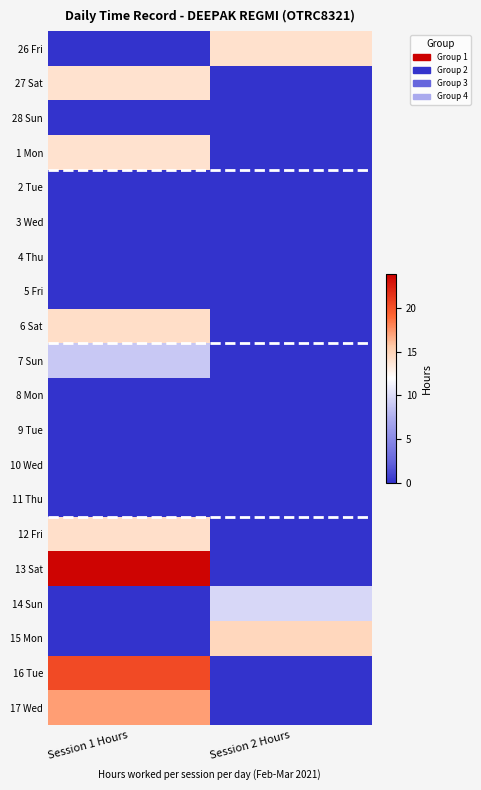

How many series are shown in this chart?

20